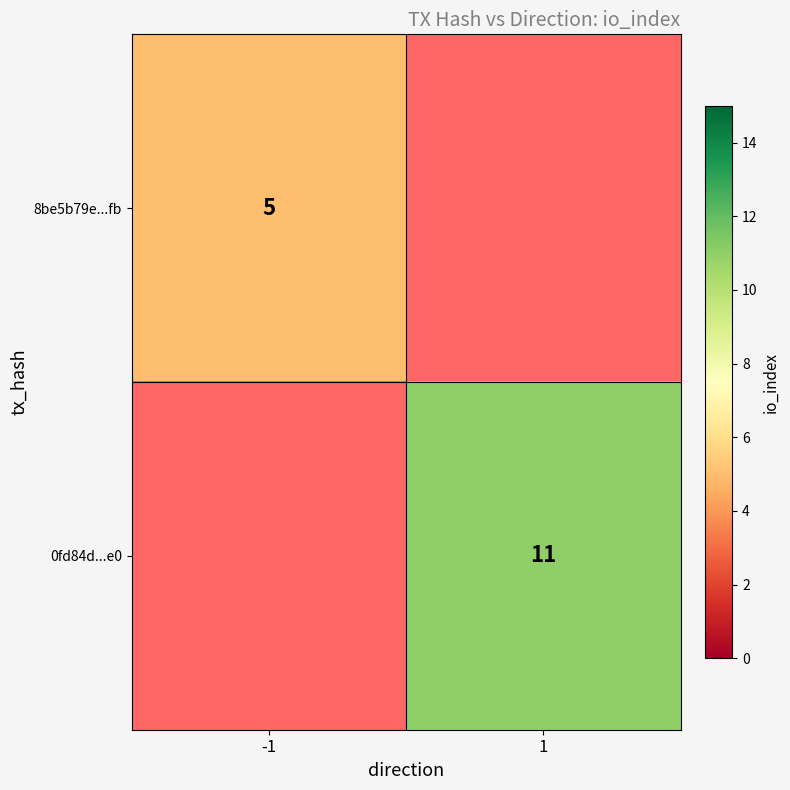

The 8be5b79e...fb series shows 7 at -1. True or false?

False